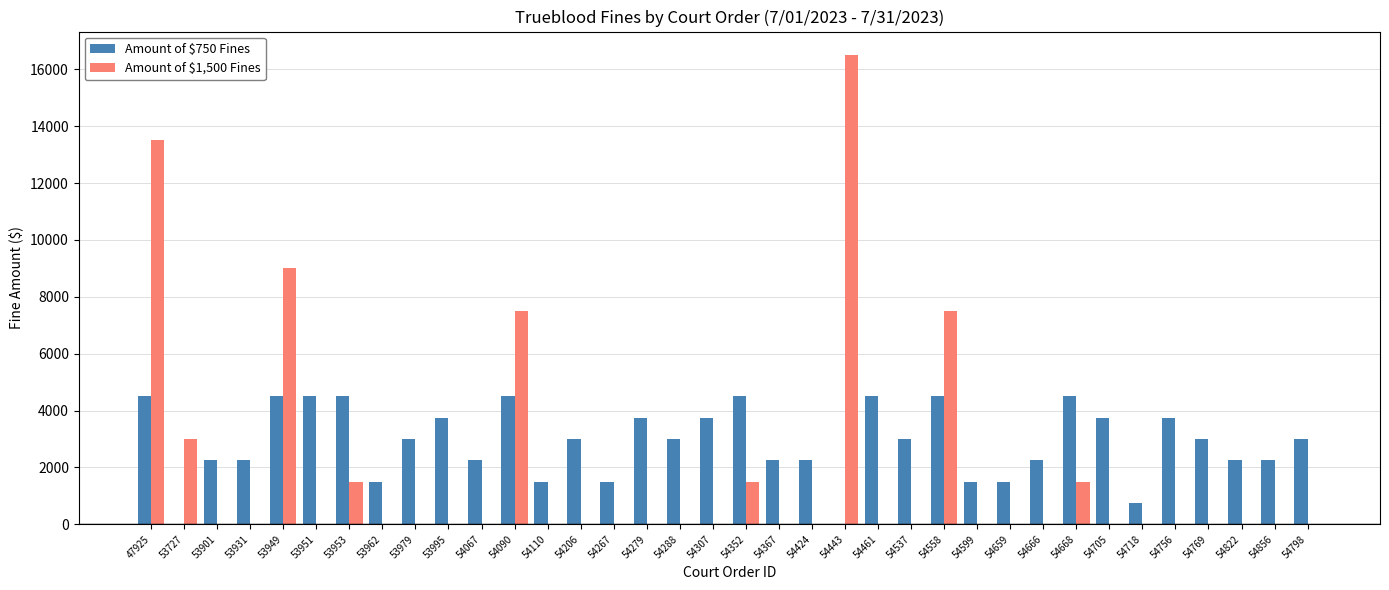

Reading left to right, what are all the values shown in this chart?

Amount of $750 Fines: 47925=4500	53727=0	53901=2250	53931=2250	53949=4500	53951=4500	53953=4500	53962=1500	53979=3000	53995=3750	54067=2250	54090=4500	54110=1500	54206=3000	54267=1500	54279=3750	54288=3000	54307=3750	54352=4500	54367=2250	54424=2250	54443=0	54461=4500	54537=3000	54558=4500	54599=1500	54659=1500	54666=2250	54668=4500	54705=3750	54718=750	54756=3750	54769=3000	54822=2250	54856=2250	54798=3000
Amount of $1,500 Fines: 47925=13500	53727=3000	53901=0	53931=0	53949=9000	53951=0	53953=1500	53962=0	53979=0	53995=0	54067=0	54090=7500	54110=0	54206=0	54267=0	54279=0	54288=0	54307=0	54352=1500	54367=0	54424=0	54443=16500	54461=0	54537=0	54558=7500	54599=0	54659=0	54666=0	54668=1500	54705=0	54718=0	54756=0	54769=0	54822=0	54856=0	54798=0